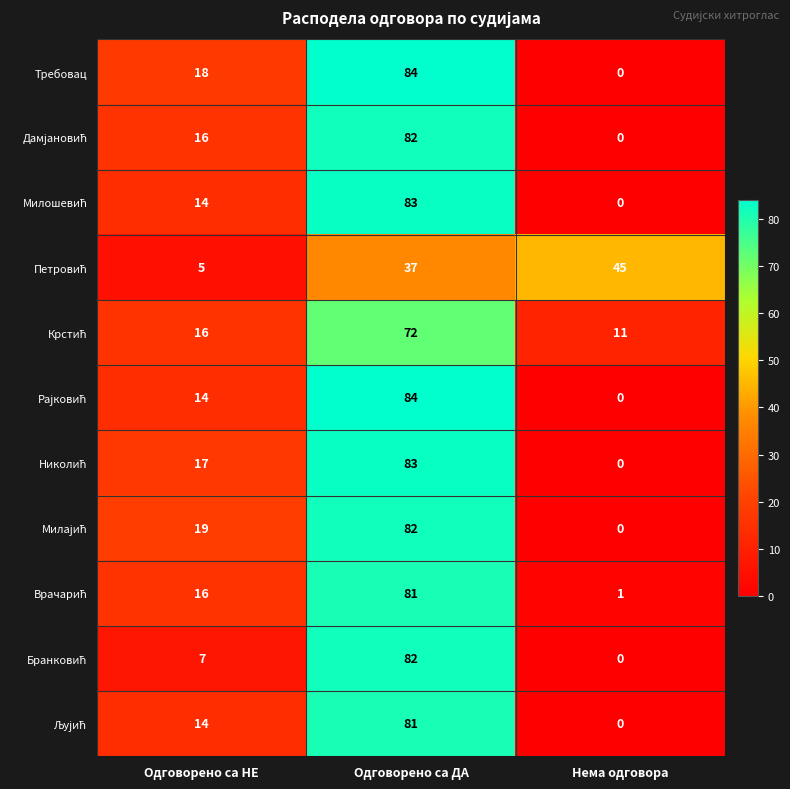

What is the total value across all series at Одговорено са НЕ?

156